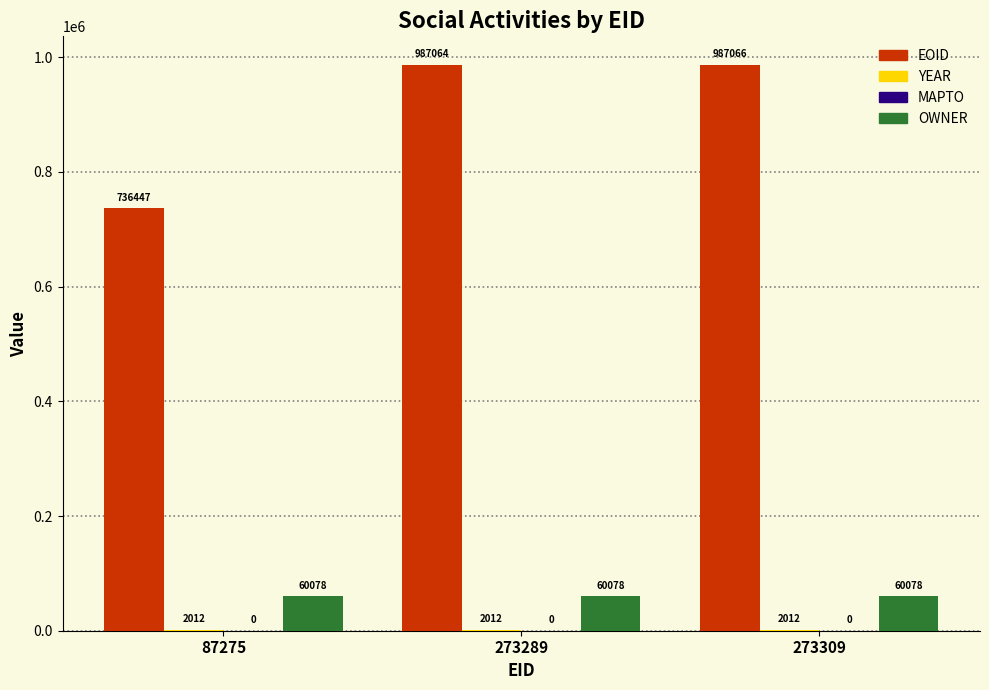

Are the bars grouped side by side (vs. stacked)?

Yes